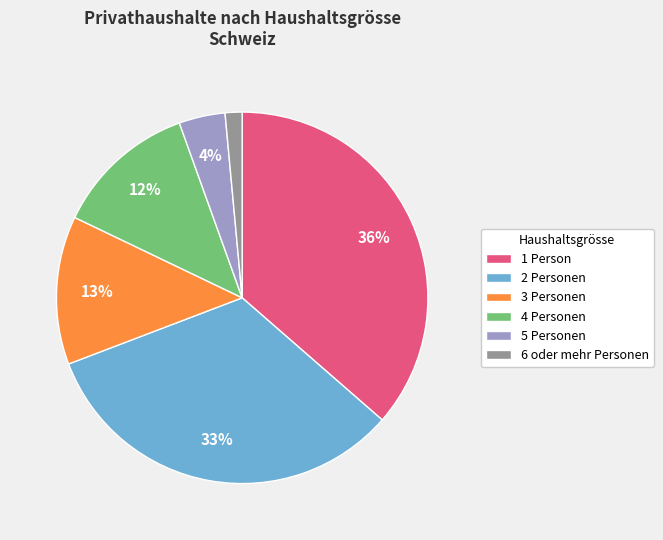

Is it true that 4 Personen is 21% of the pie?

False